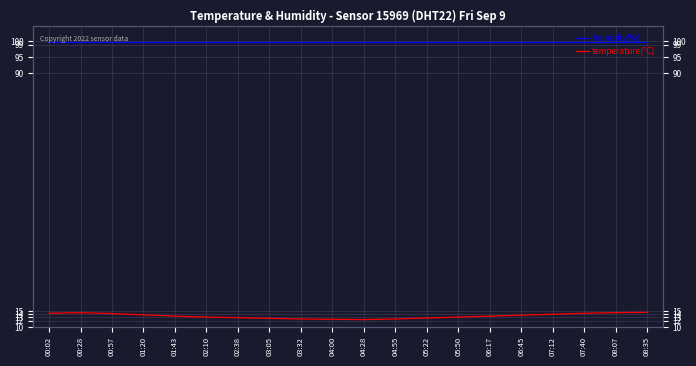

Reading left to right, what are all the values shown in this chart?

humidity(%): 99.9	99.9	99.9	99.9	99.9	99.9	99.9	99.9	99.9	99.9	99.9	99.9	99.9	99.9	99.9	99.9	99.9	99.9	99.9	99.9
temperature(°C): 14.3	14.5	14.2	13.8	13.4	13.1	12.9	12.7	12.5	12.4	12.3	12.5	12.8	13.1	13.4	13.7	14.0	14.3	14.5	14.6